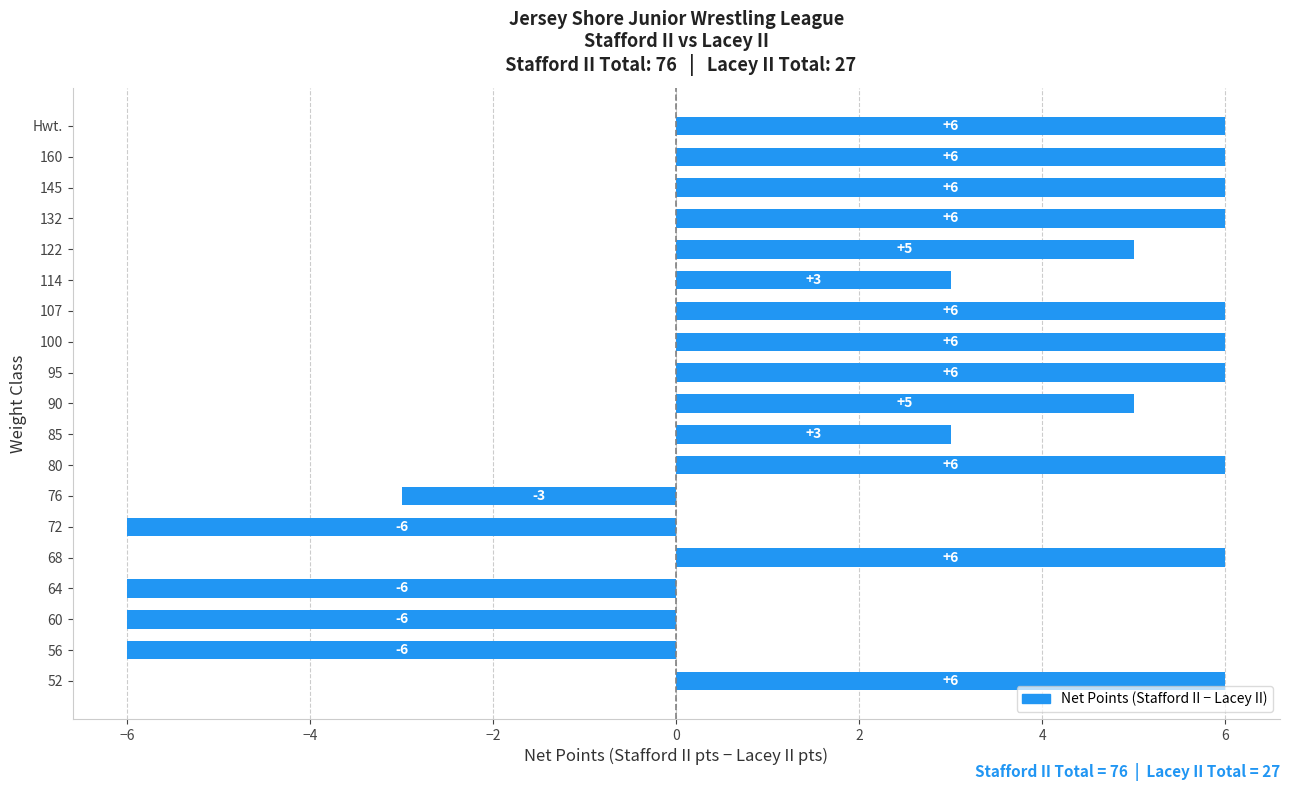

Reading bottom to top, extract all data points from this chart.

52=6	56=-6	60=-6	64=-6	68=6	72=-6	76=-3	80=6	85=3	90=5	95=6	100=6	107=6	114=3	122=5	132=6	145=6	160=6	Hwt.=6